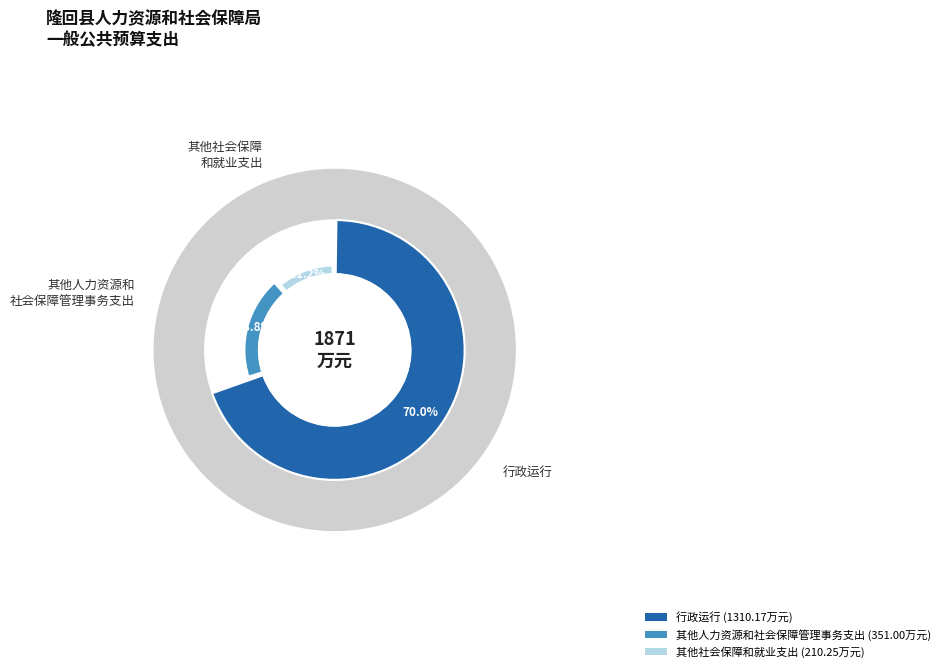

Between 其他社会保障和就业支出 and 行政运行, which is larger?

行政运行